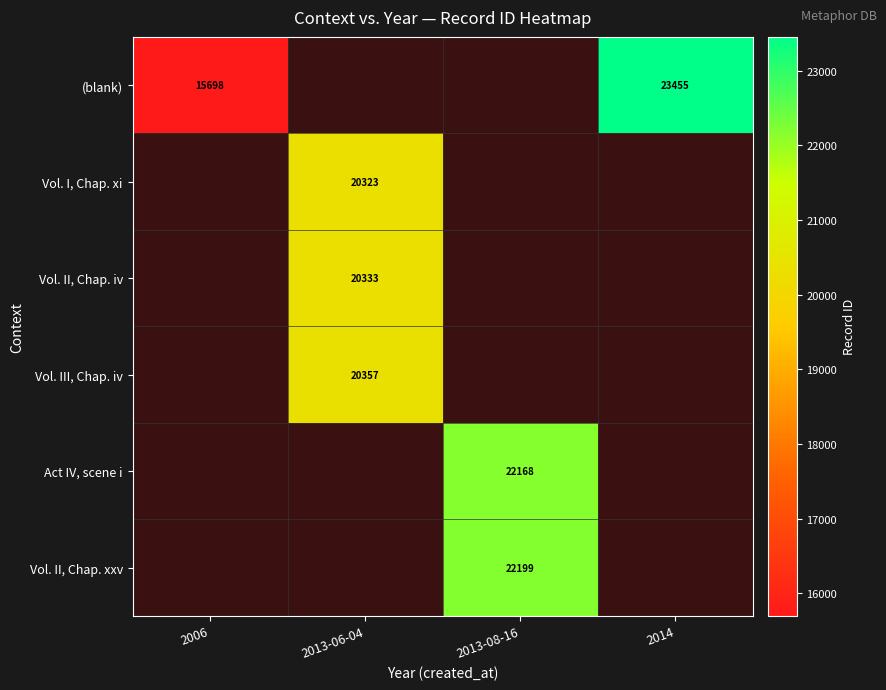

Which category has the highest value across all series?

2014